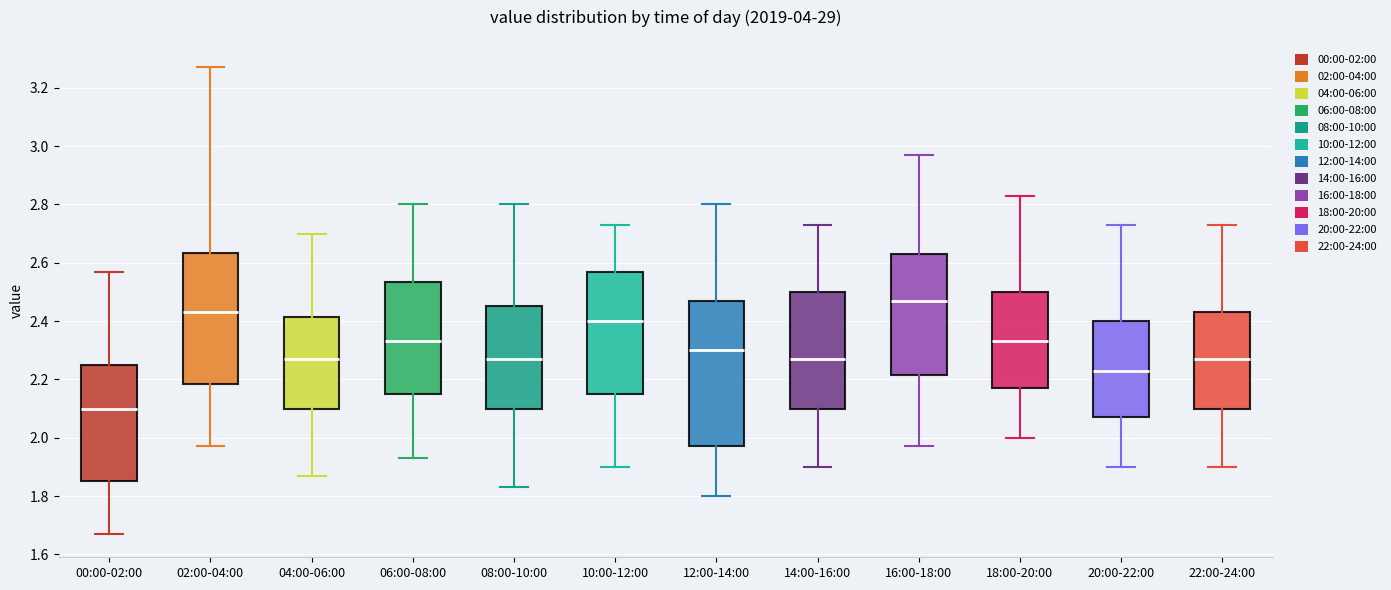

Which box has the lowest median line?

00:00-02:00